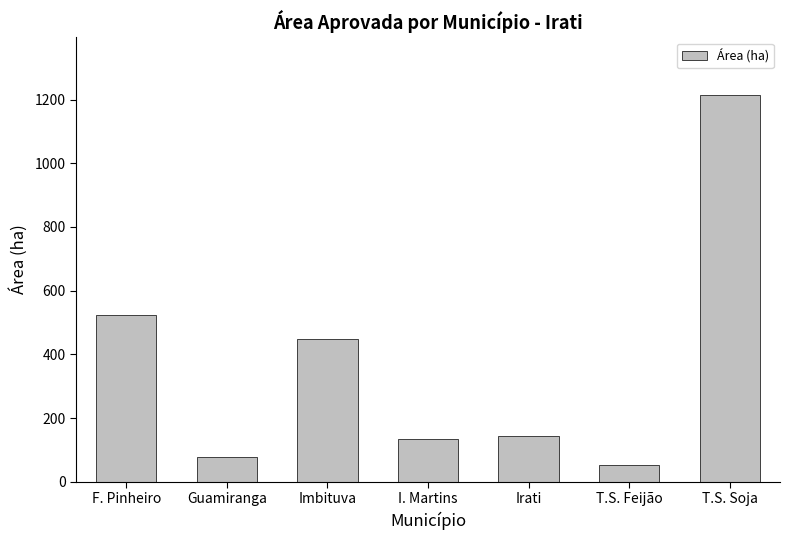

Reading left to right, extract all data points from this chart.

522.4	78.0	448.0	135.0	145.0	51.0	1213.0